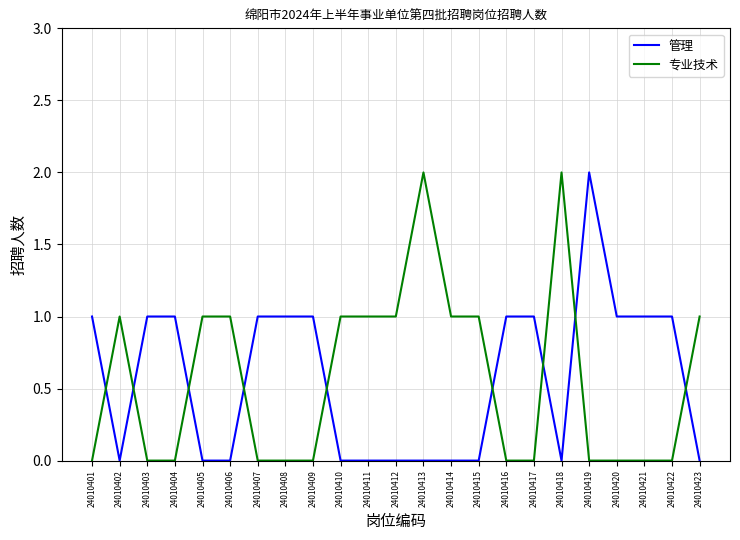

Count the 管理 values in the range 0 to 1.

22